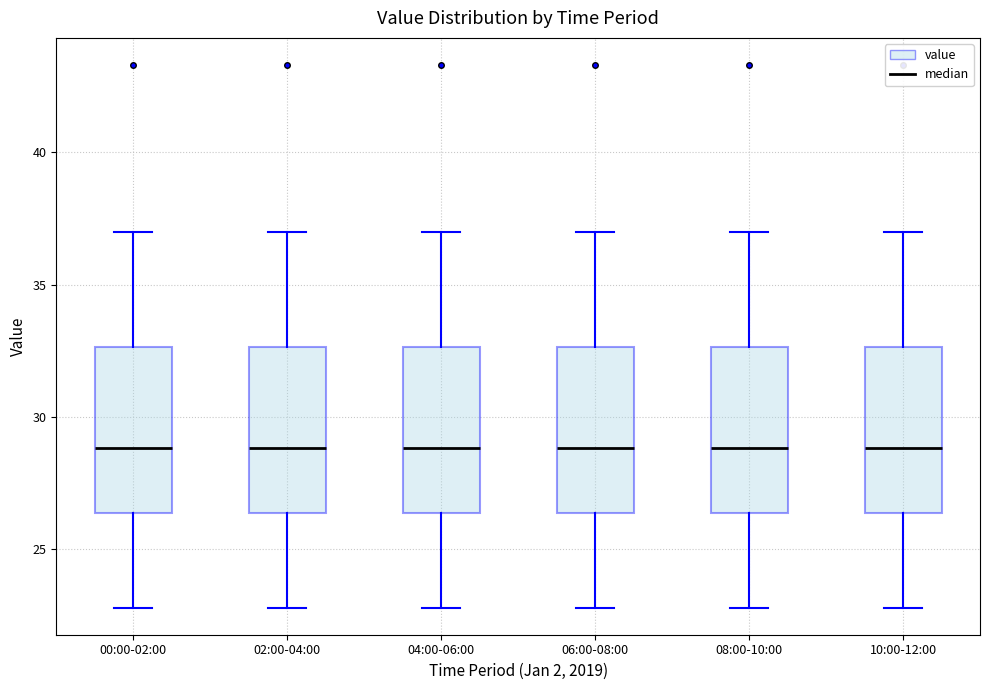

Where is the upper edge of the box for 04:00-06:00 on the y-axis? The values are not printed on the chart, so give them approximately, as read against the axis.

32.5